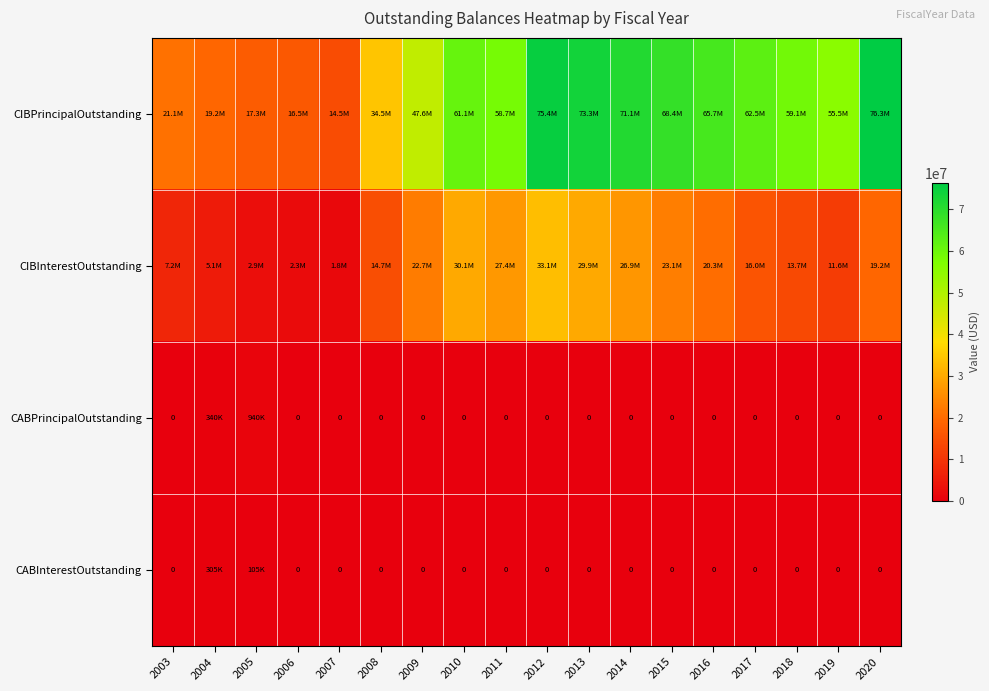

What is the difference between the maximum and second lowest values in the CIBPrincipalOutstanding series?

59855000.0